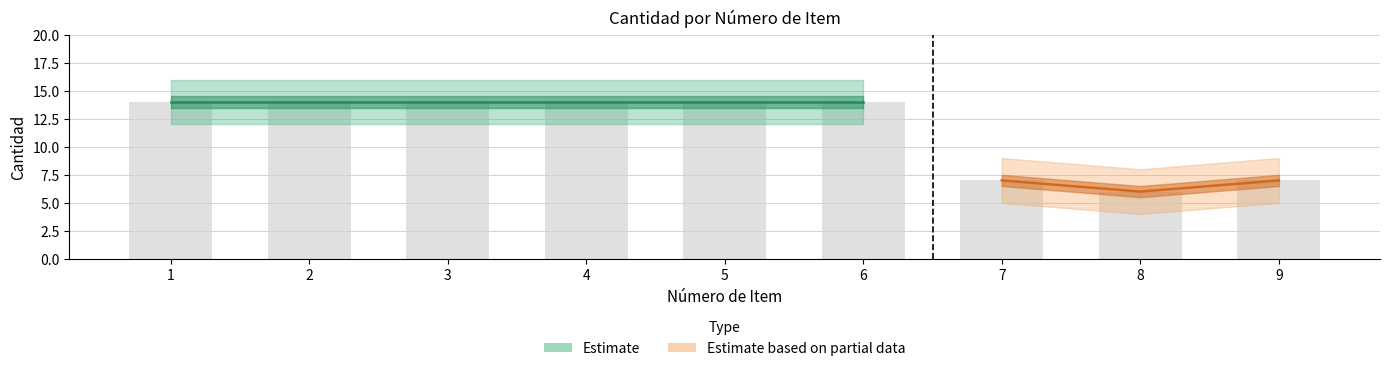

Reading left to right, transcribe all the data shown in this chart.

cantidad: 1=14	2=14	3=14	4=14	5=14	6=14	7=7	8=6	9=7
cantidad_upper: 1=16	2=16	3=16	4=16	5=16	6=16	7=9	8=8	9=9
cantidad_lower: 1=12	2=12	3=12	4=12	5=12	6=12	7=5	8=4	9=5